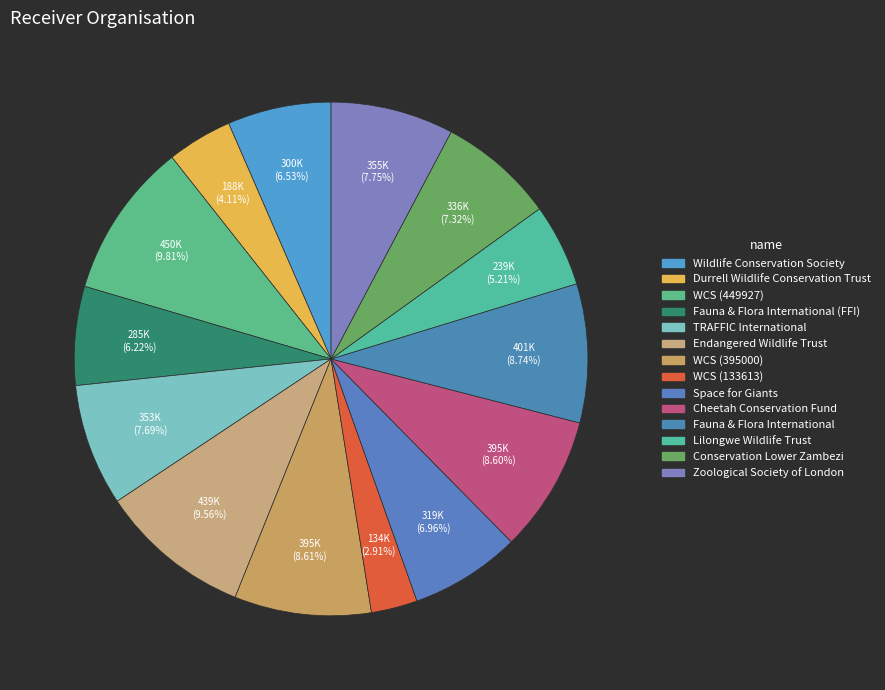

To the nearest percent, what is the average slice percentage?

7%